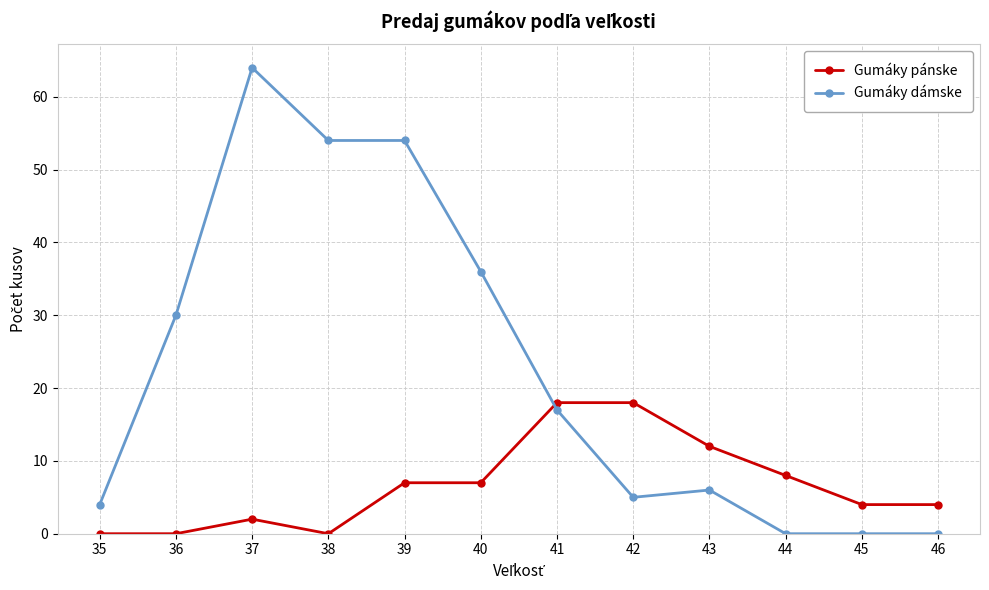

Where is the first local maximum for Gumáky pánske?

37